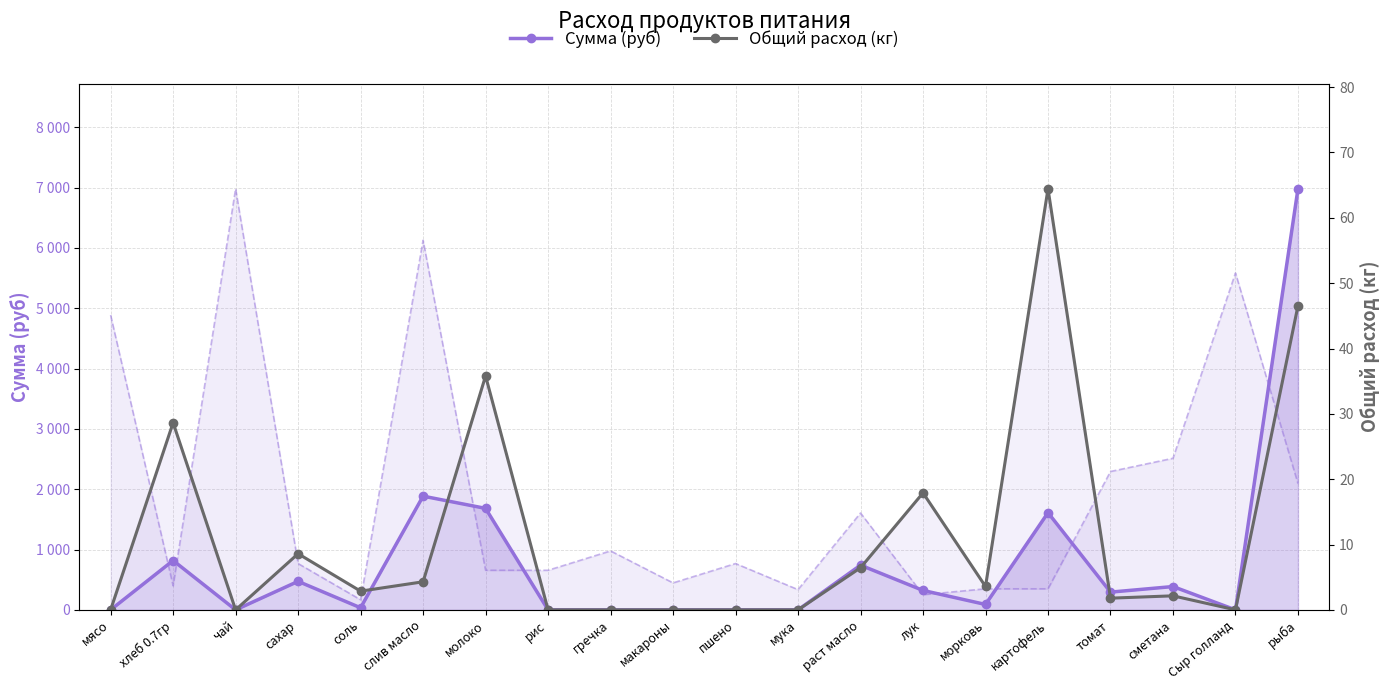

List the series in order of their peak value, lowest first.

Общий расход (кг), Сумма (руб)